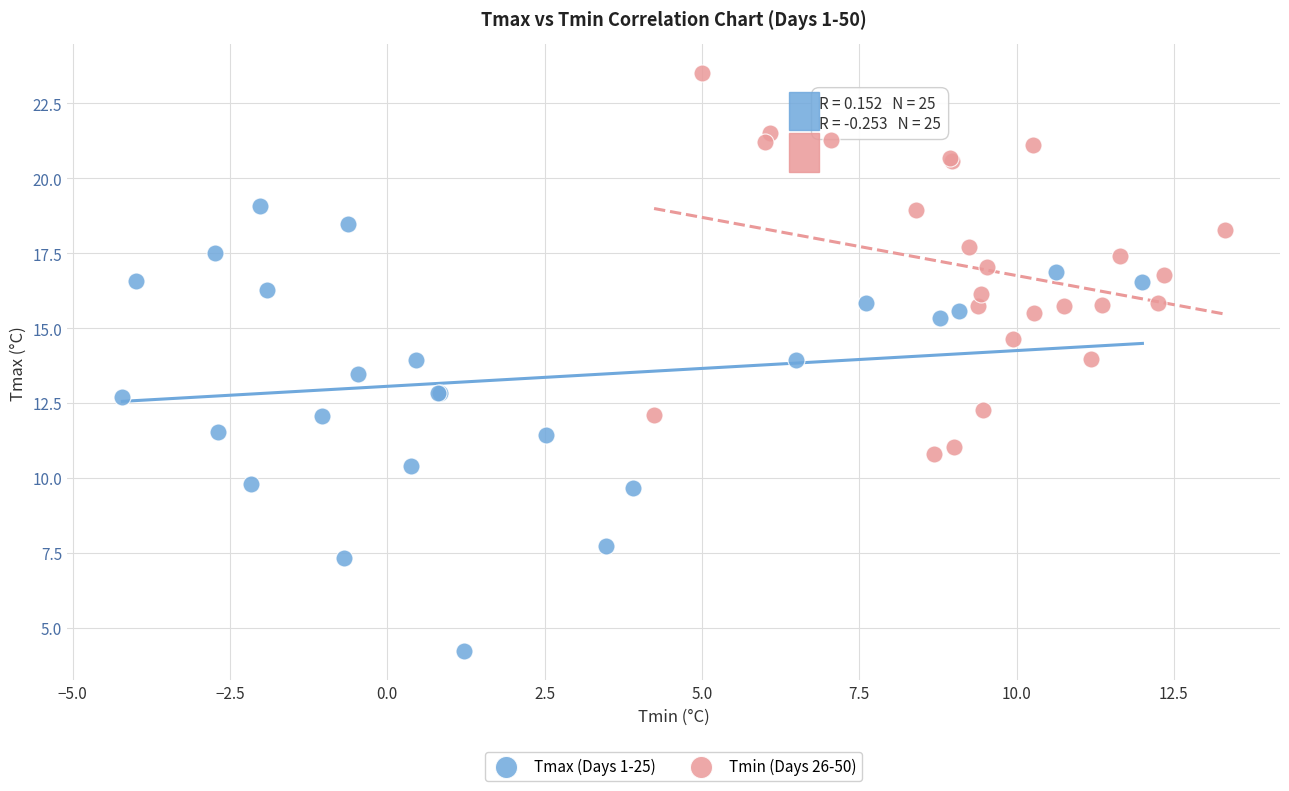

What are all the series names shown in the legend?

Tmax (Days 1-25), Tmin (Days 26-50)